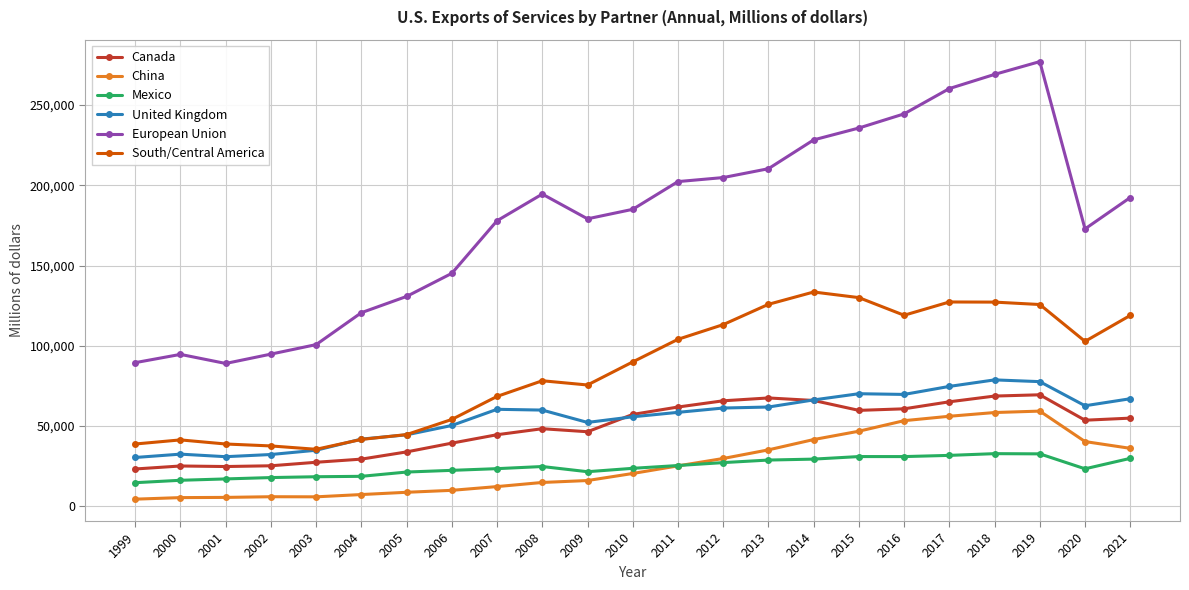

Which category has the highest value across all series?

2019